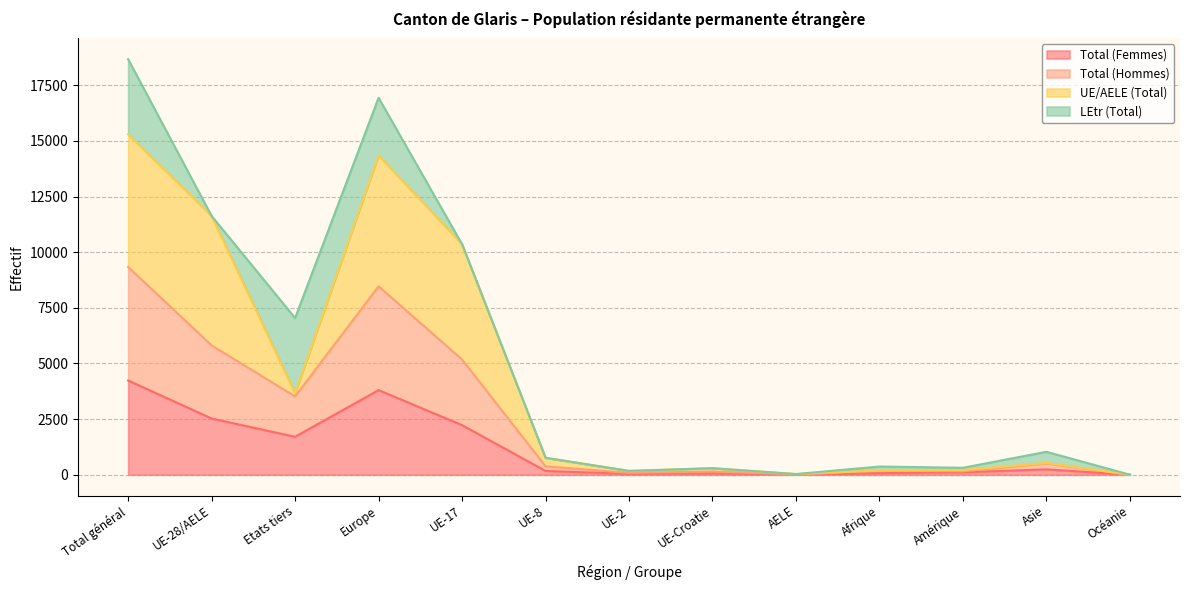

What is the maximum value for Total (Femmes)?

4237